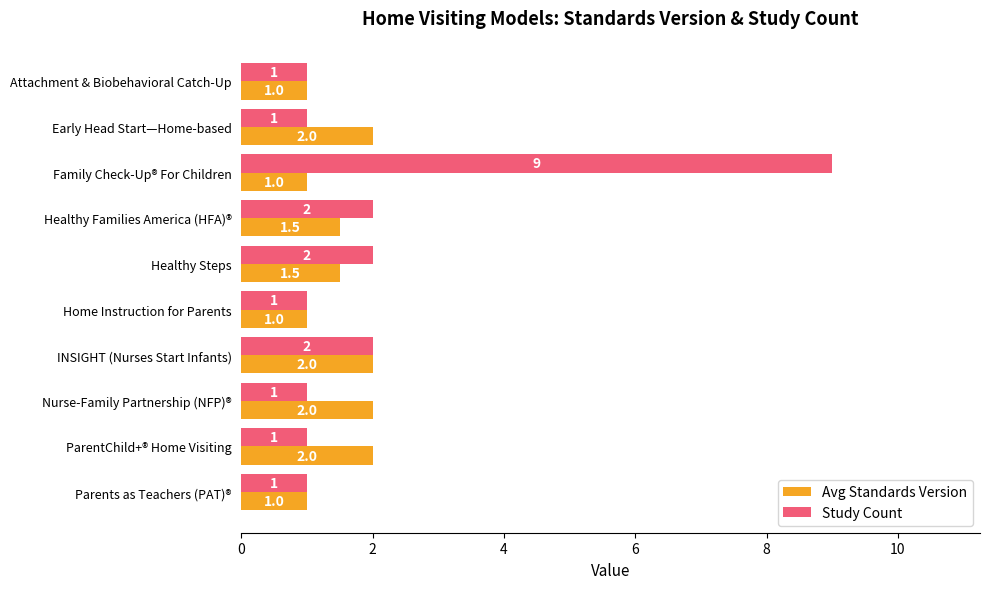

Count the Study Count values in the range 1 to 2.

9